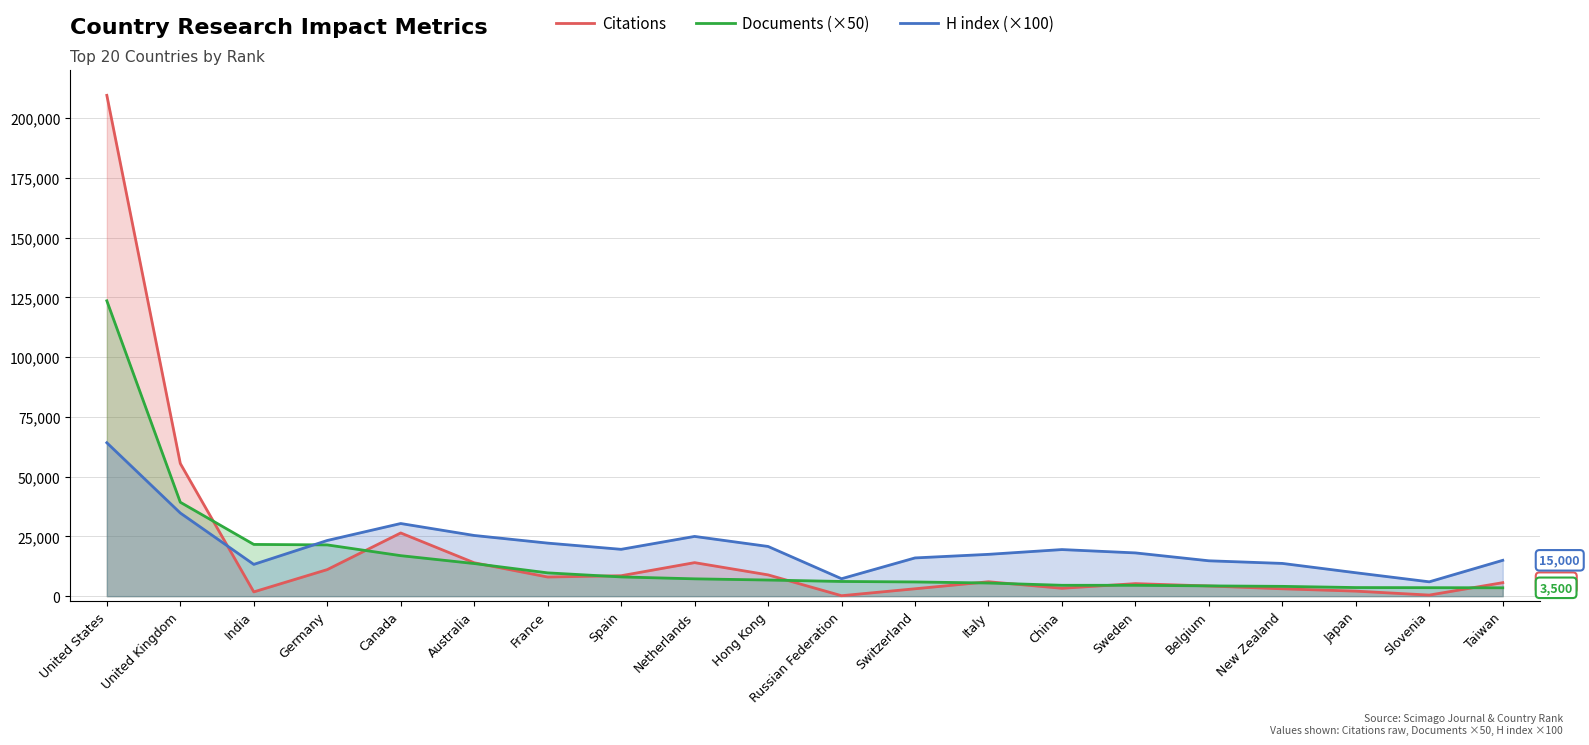

Between New Zealand and Japan, which series saw the biggest shift?

H index (×100)